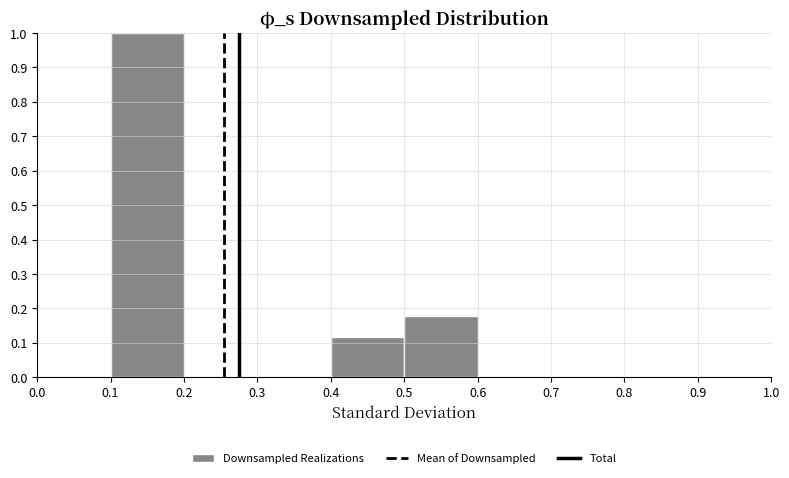

Reading left to right, transcribe this chart: for each bar, give the range it covers on the x-axis and its height. The values are not printed on the chart, so give them approximately, as read against the axis.

0.0 to 0.1: 0
0.1 to 0.2: 1.00
0.2 to 0.3: 0
0.3 to 0.4: 0
0.4 to 0.5: 0.12
0.5 to 0.6: 0.18
0.6 to 0.7: 0
0.7 to 0.8: 0
0.8 to 0.9: 0
0.9 to 1.0: 0